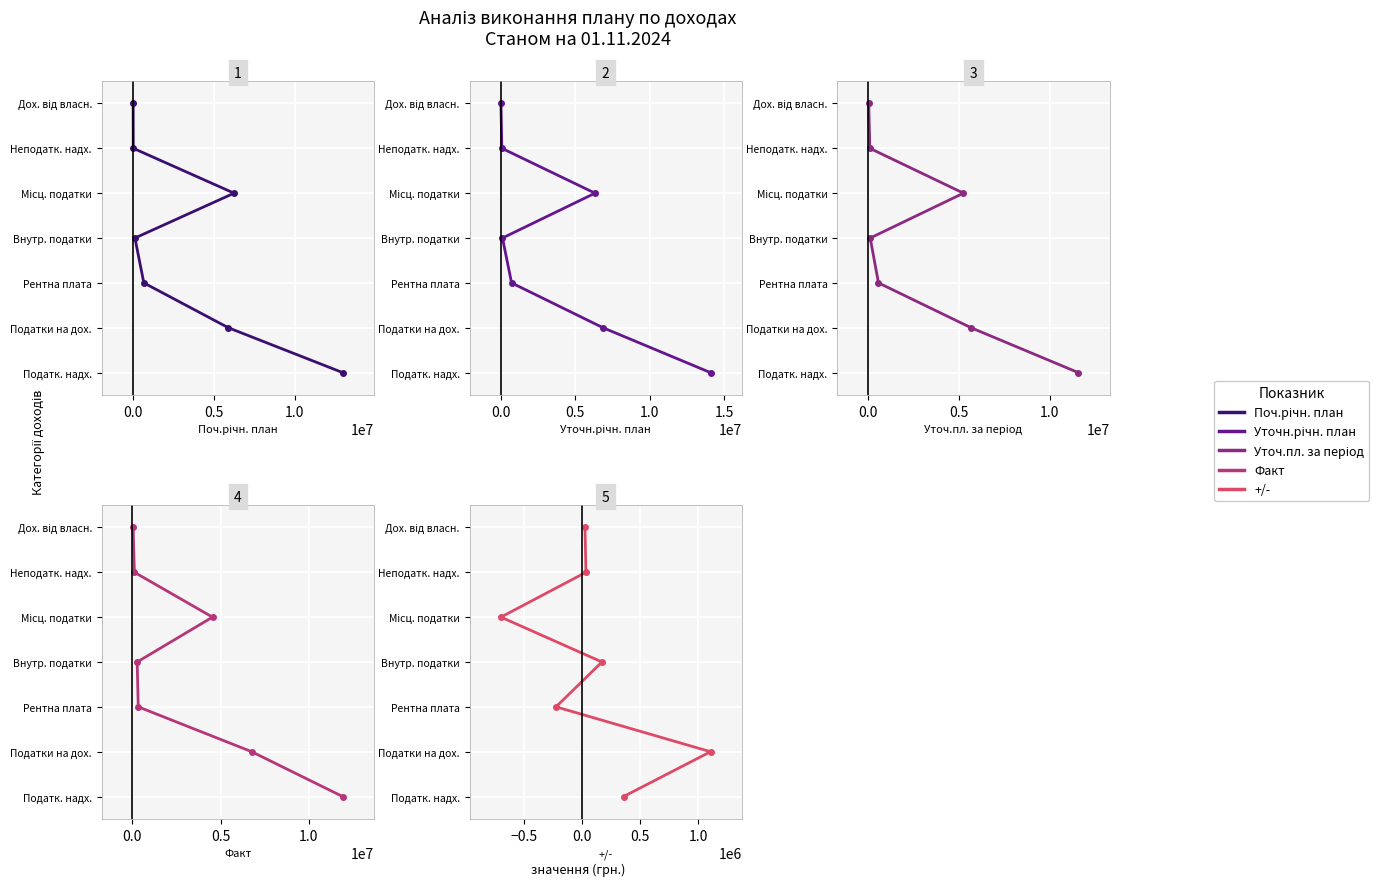

Is the value of +/- at −0.5 greater than the value of Поч.річн. план at 1.0?

No